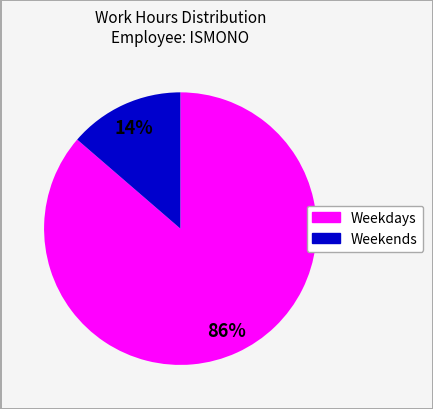

To the nearest percent, what is the average slice percentage?

50%